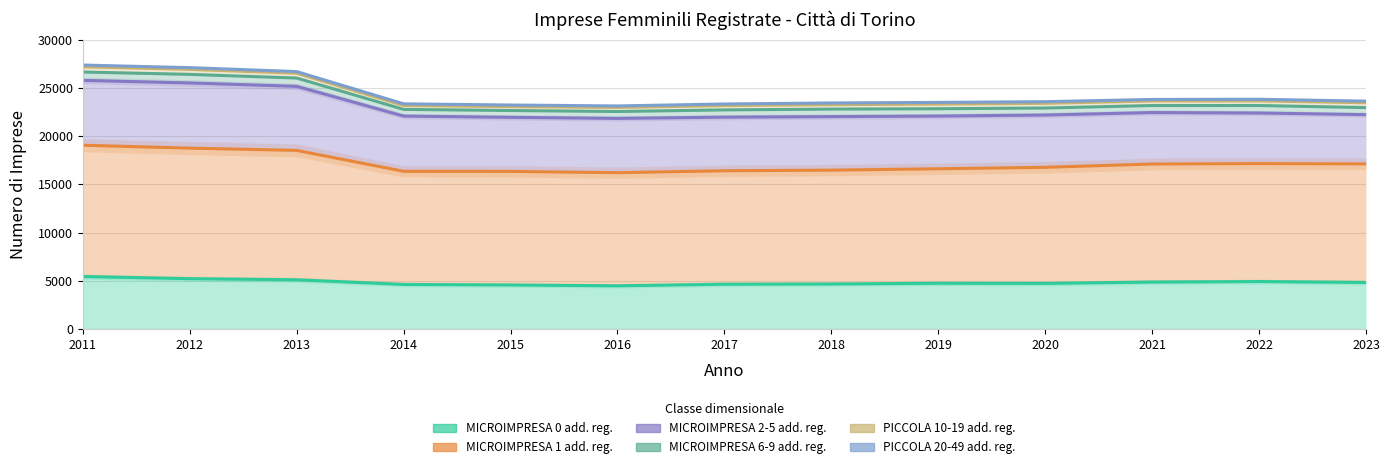

How many values in the MICROIMPRESA 6-9 add. reg. series exceed 22905?

6